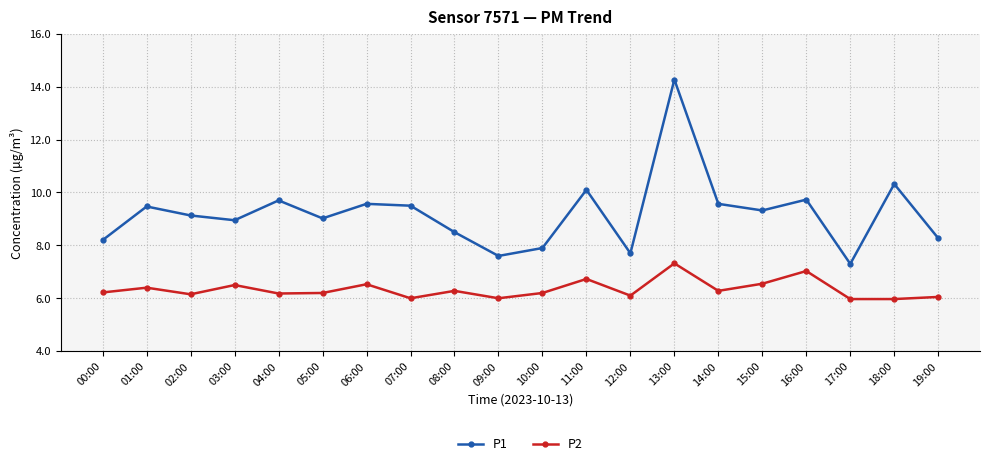

List the series in order of their peak value, lowest first.

P2, P1